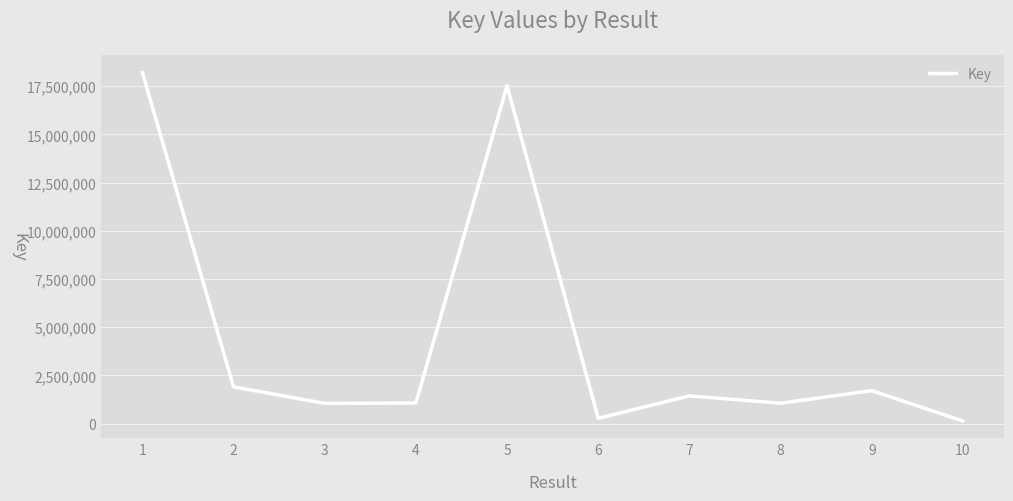

Approximately how many times larger is the value at 7 compared to 9?

0.8